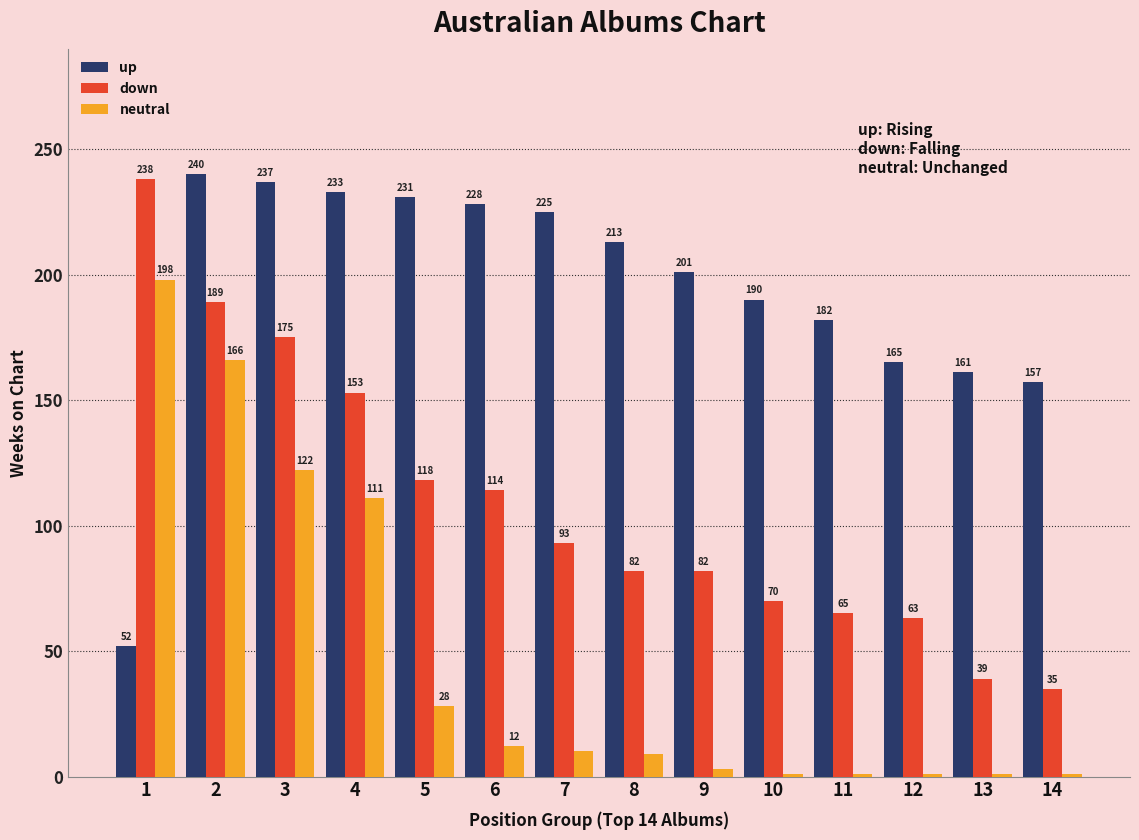

What is the highest value of the neutral series?

198